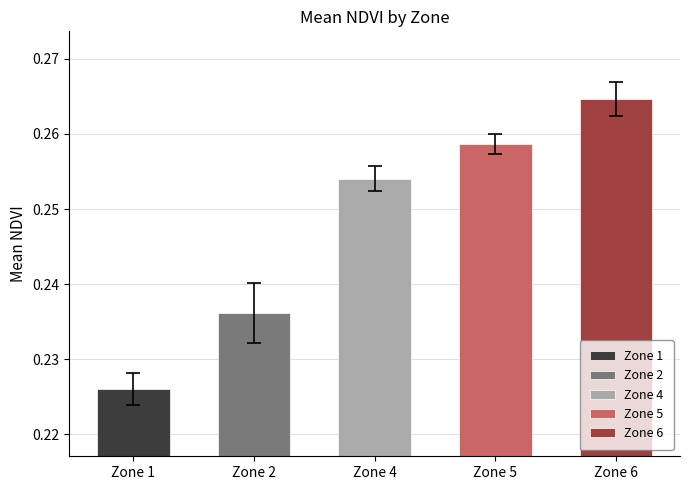

Between Zone 5 and Zone 4, which is larger?

Zone 5